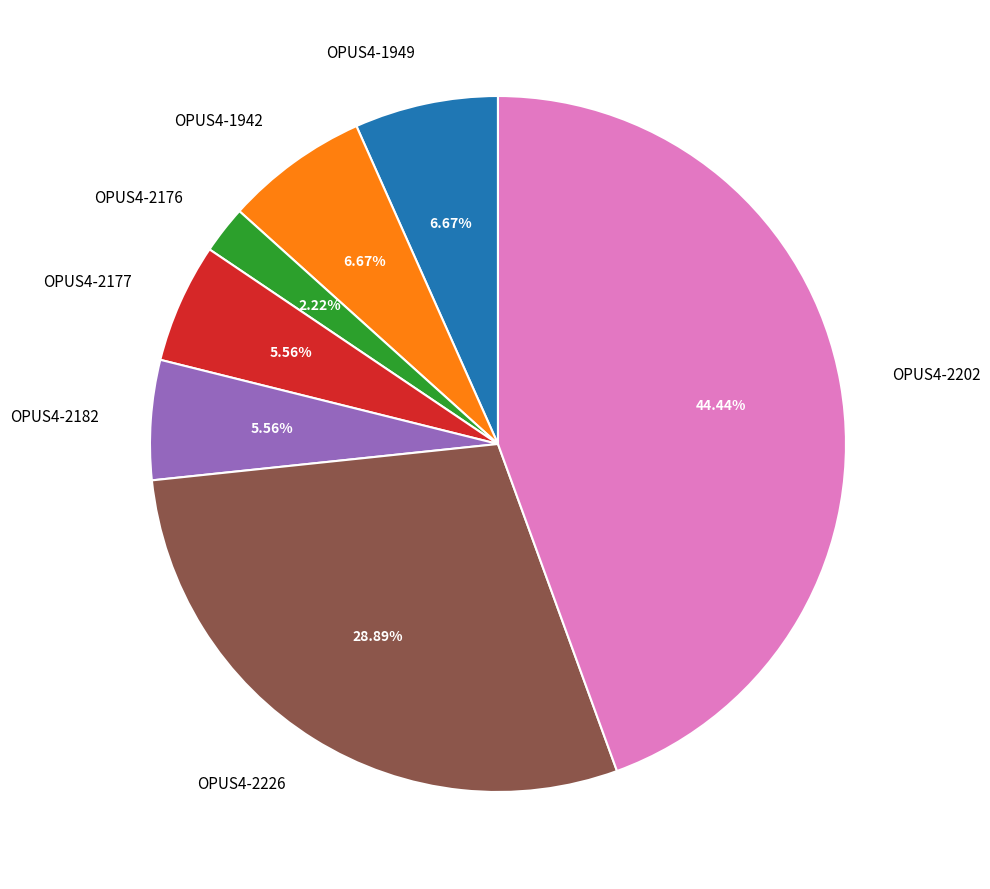

Count the number of slices in the pie.

7